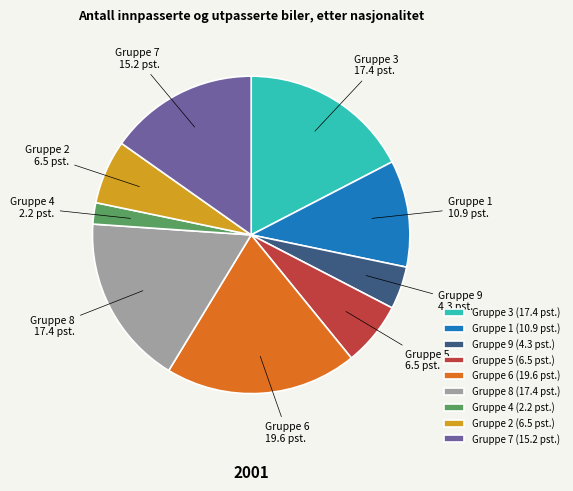

Do Gruppe 4 and Gruppe 3 together represent more than half of the pie?

No